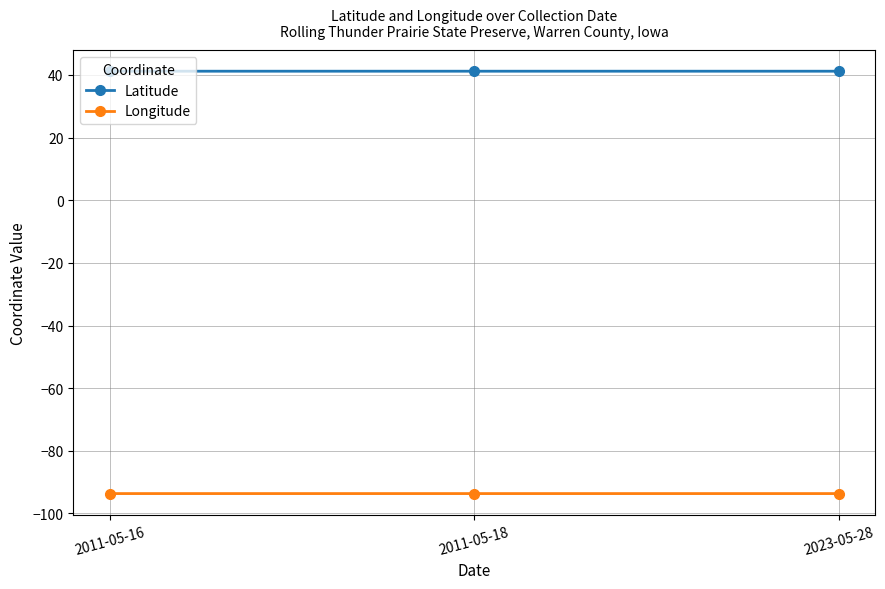

What is the total value across all series at 2023-05-28?

-52.5